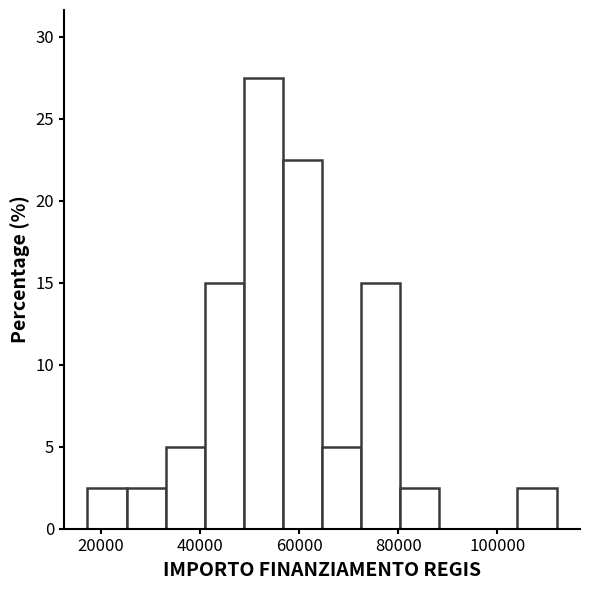

Around what value on the x-axis is the tallest bar? Give the approximate position of its centre, as read against the axis.

52000